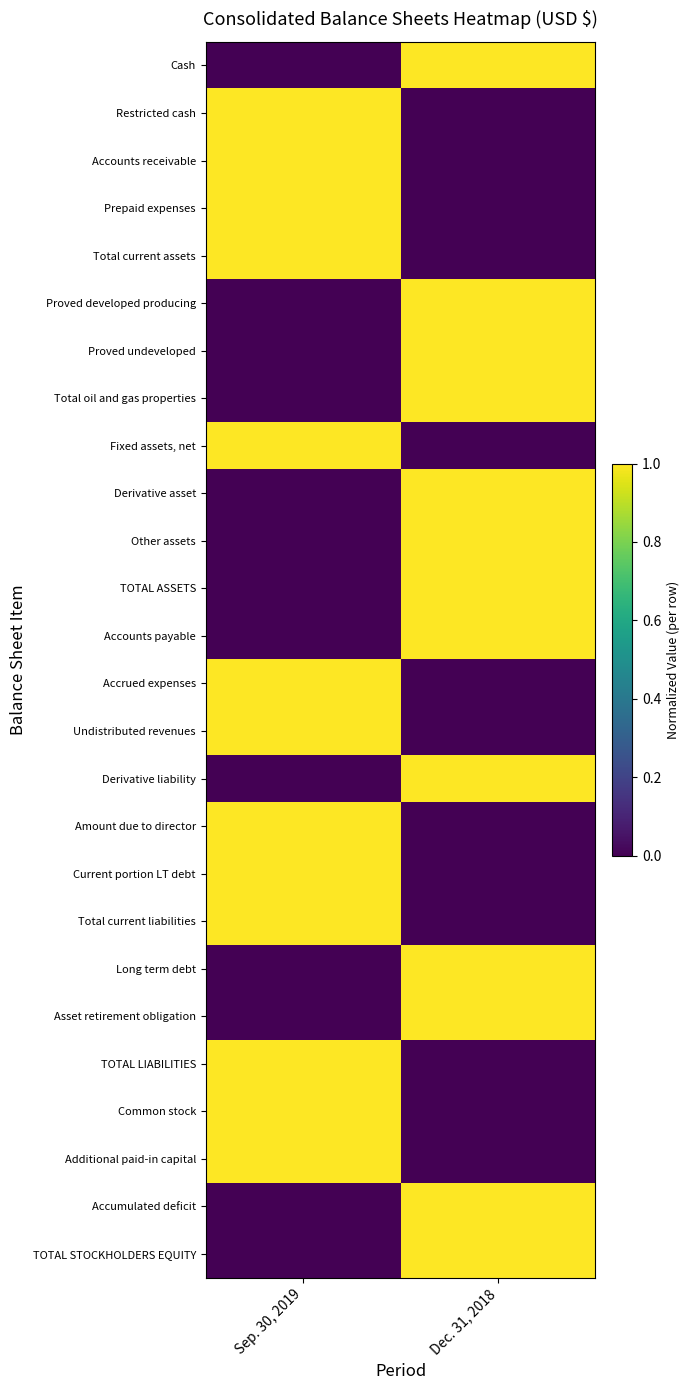

Between Sep. 30, 2019 and Dec. 31, 2018, which is larger?

Dec. 31, 2018